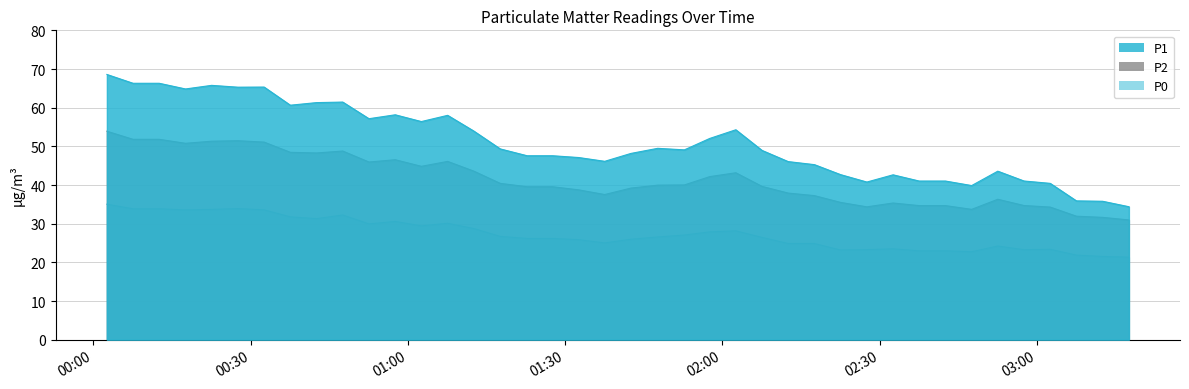

Rank the series by their maximum value, from lowest to highest.

P0, P2, P1